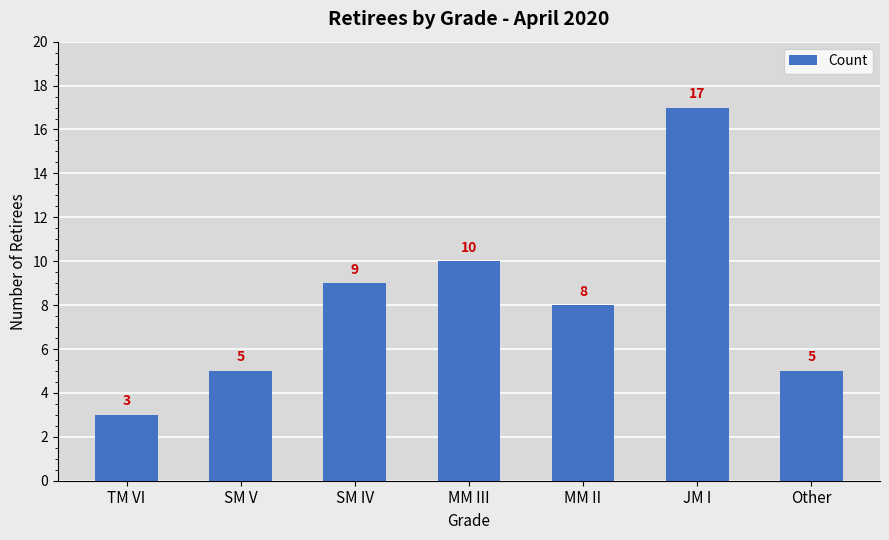

Does the chart contain any negative values?

No